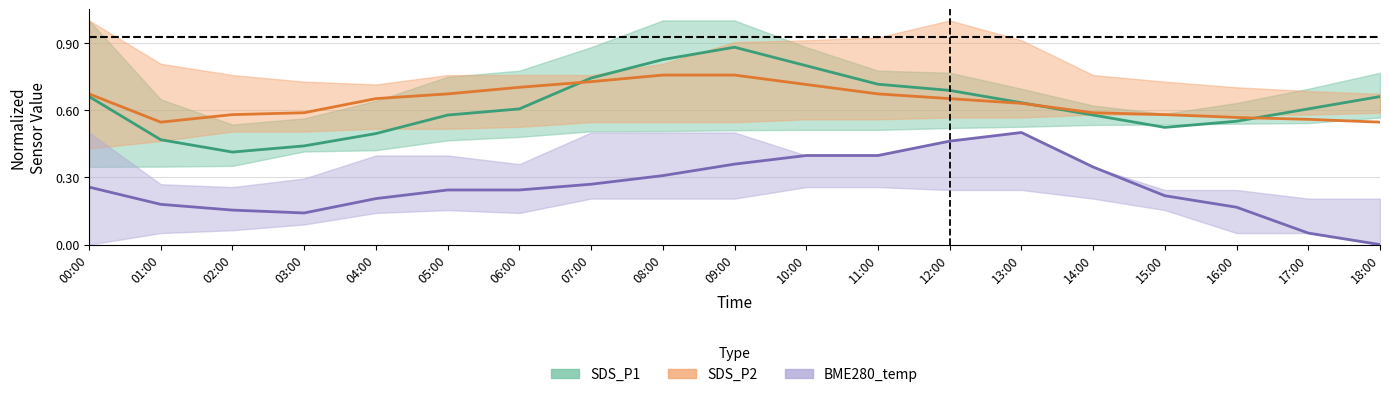

Is it true that SDS_P1 equals 1.3 at 10:00?

False